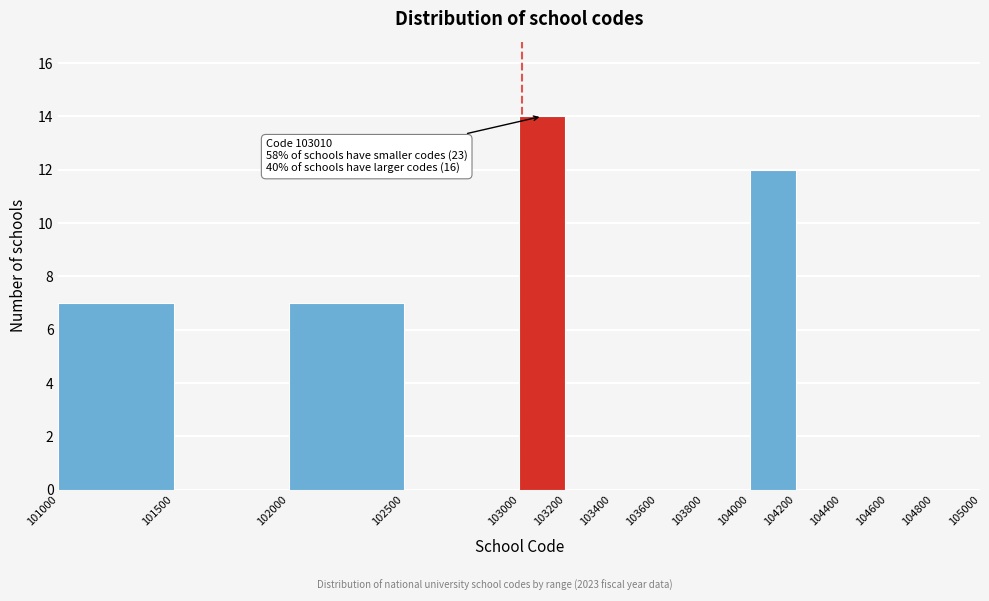

Over which range of the x-axis is the bar tallest?

103000 to 103200